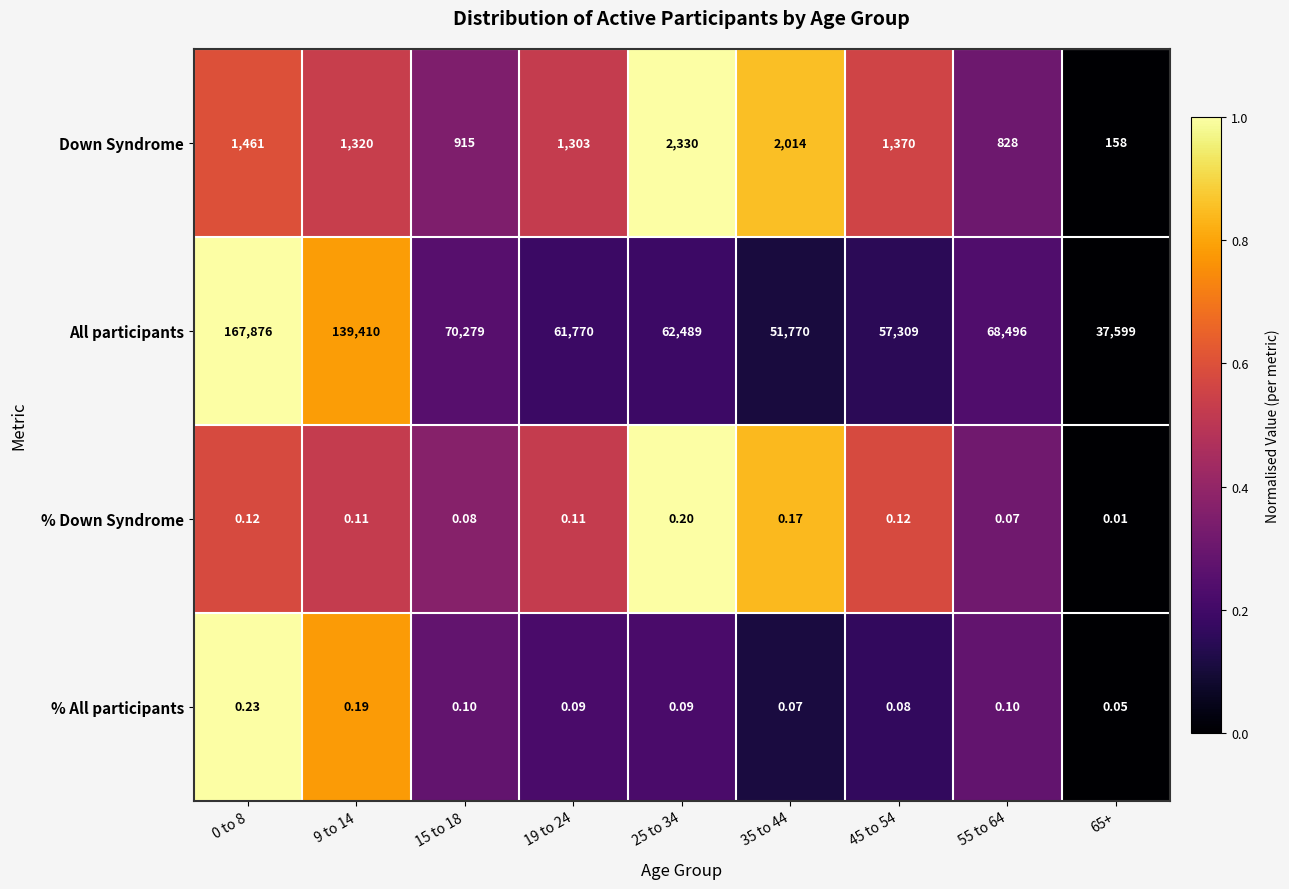

At how many categories does at least one series exceed 0?

9